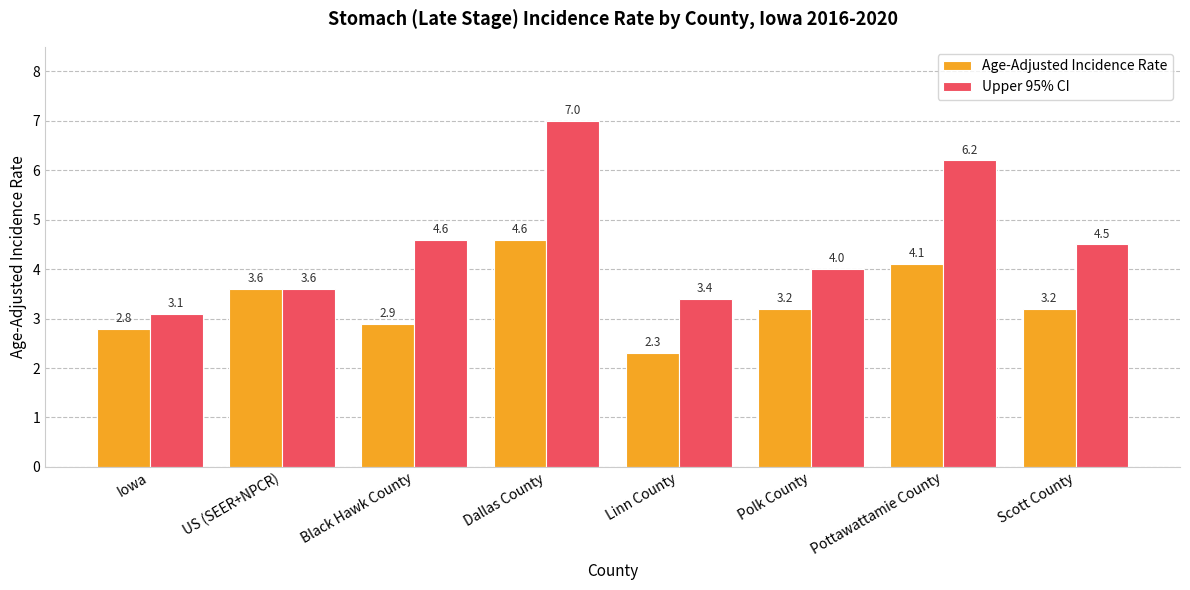

At which category is the sum across all series the highest?

Dallas County